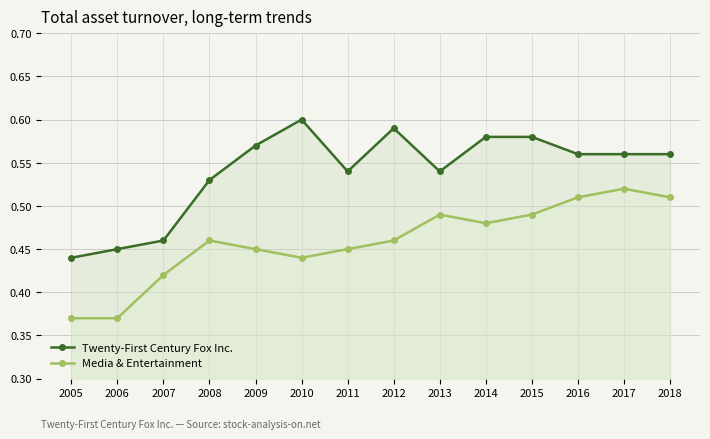

What is the sum of the Media & Entertainment values at 2014 and 2009?

0.9